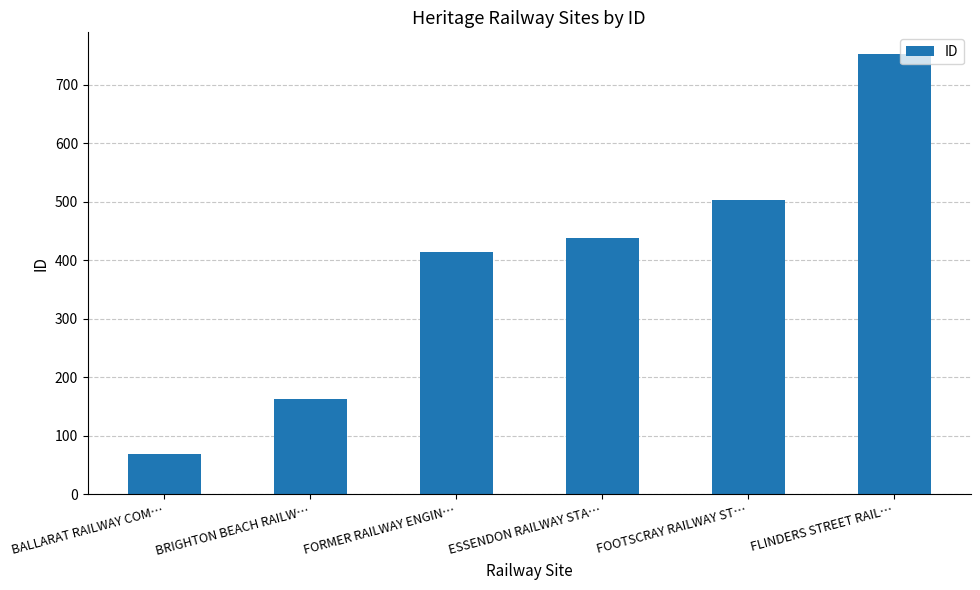

Rank the categories by value from lowest to highest.

BALLARAT RAILWAY COM…, BRIGHTON BEACH RAILW…, FORMER RAILWAY ENGIN…, ESSENDON RAILWAY STA…, FOOTSCRAY RAILWAY ST…, FLINDERS STREET RAIL…